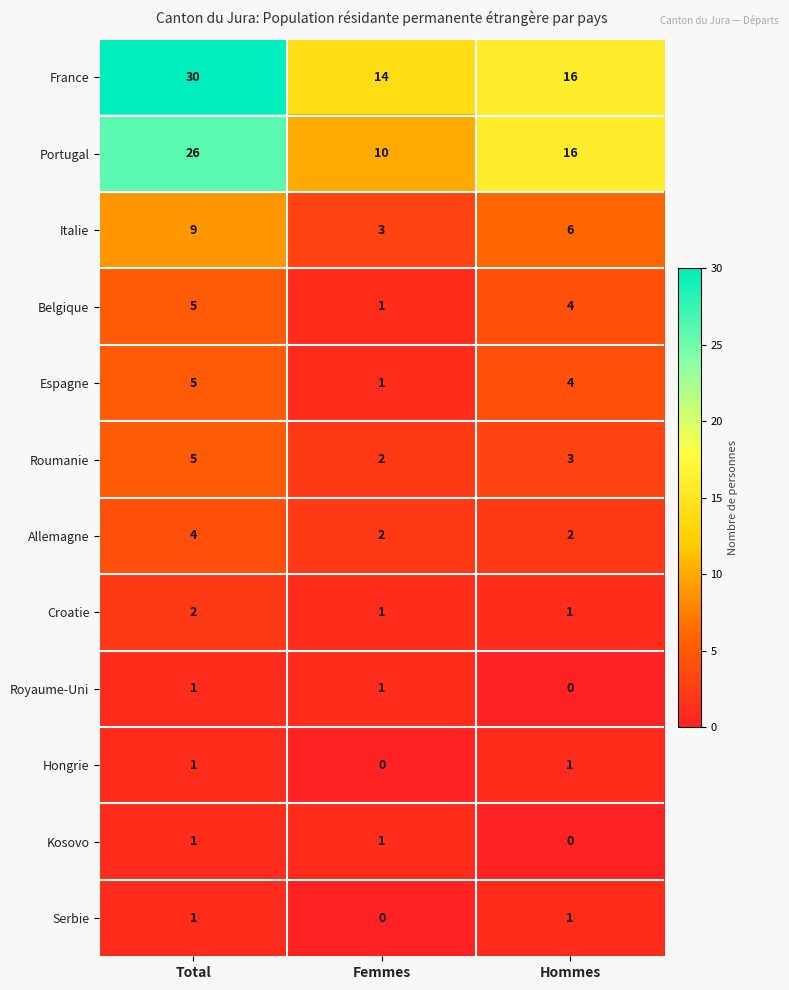

List the labels in order of Belgique value, largest first.

Total, Hommes, Femmes